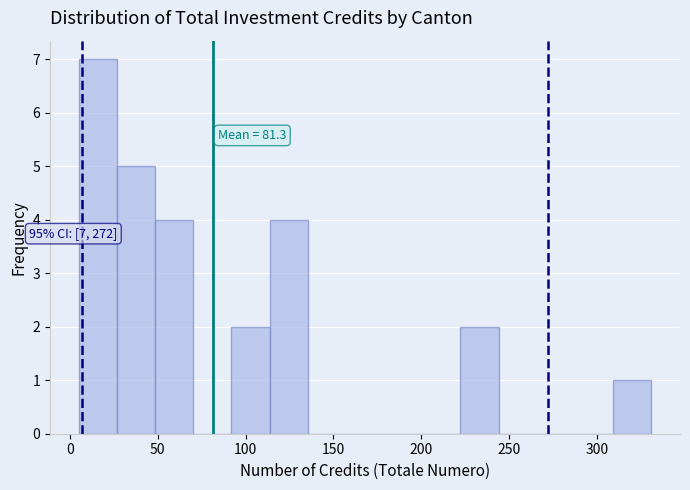

Which range on the x-axis has the tallest bar?

5 to 25